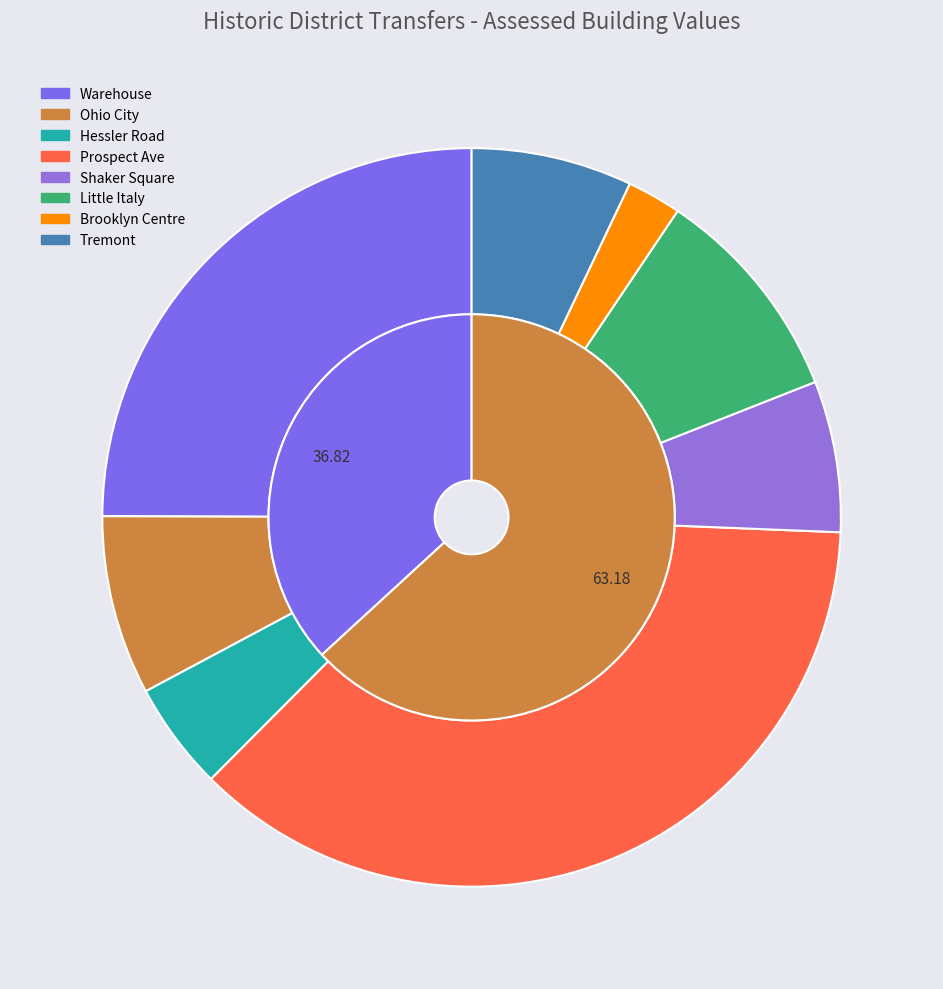

Count the number of slices in the pie.

8